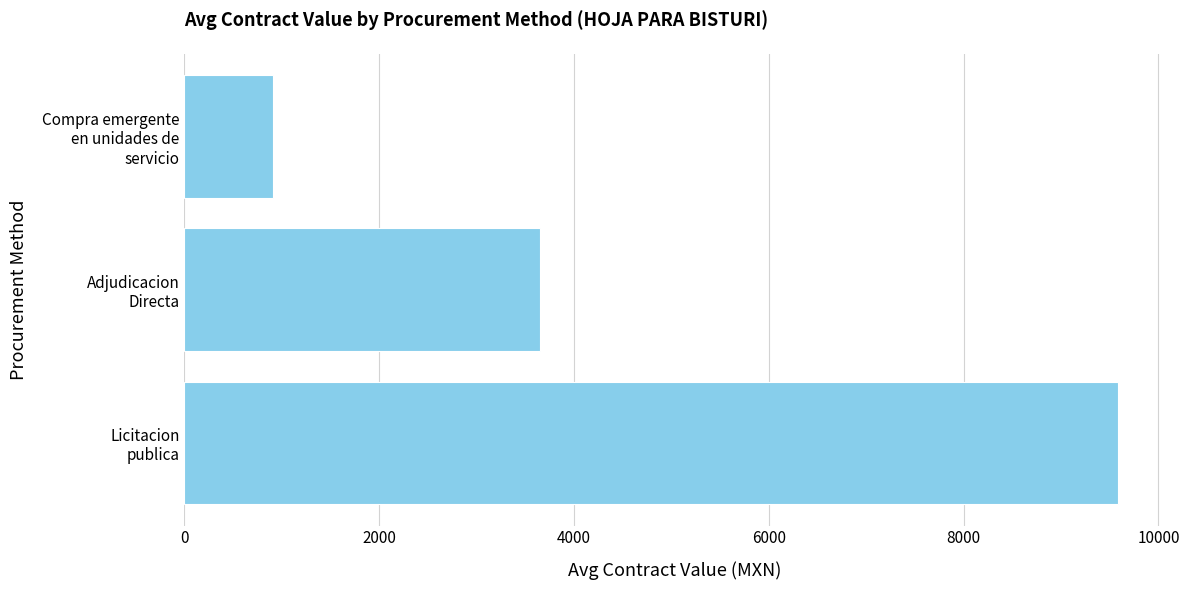

What is the smallest value displayed?

911.7